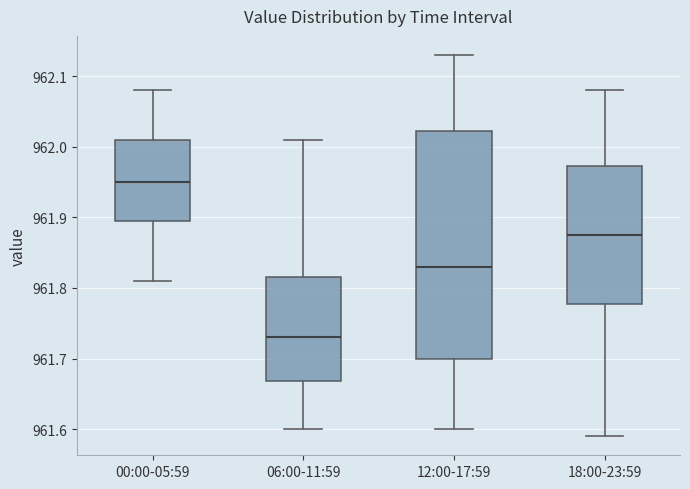

Which box has the lowest median line?

06:00-11:59